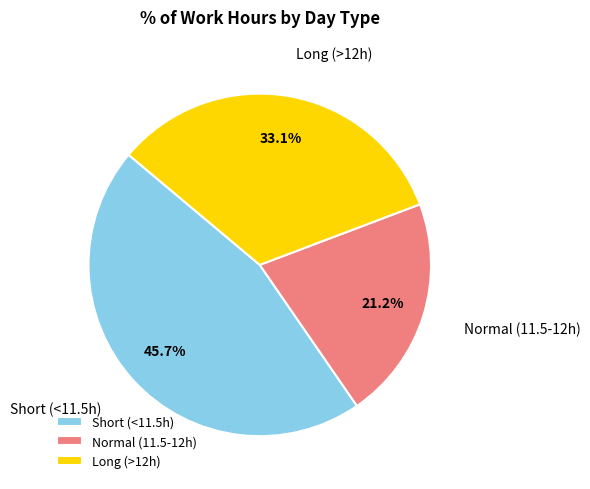

Is the sum of Short (<11.5h) and Long (>12h) greater than half?

Yes